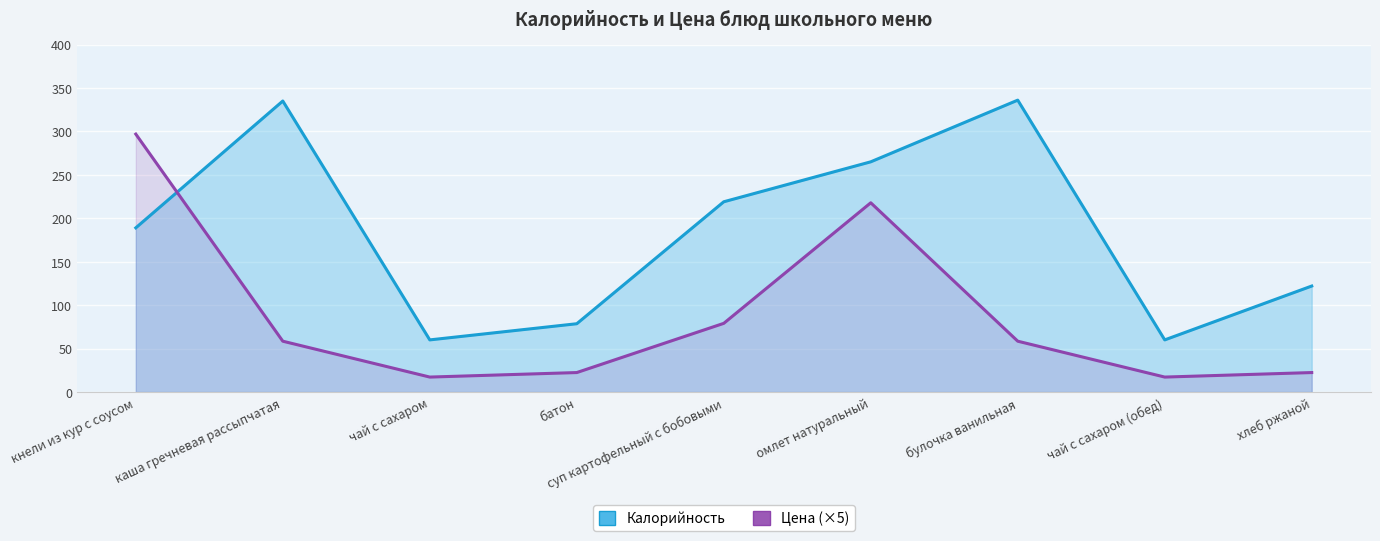

Rank the series by their average value, from lowest to highest.

Цена (×5), Калорийность